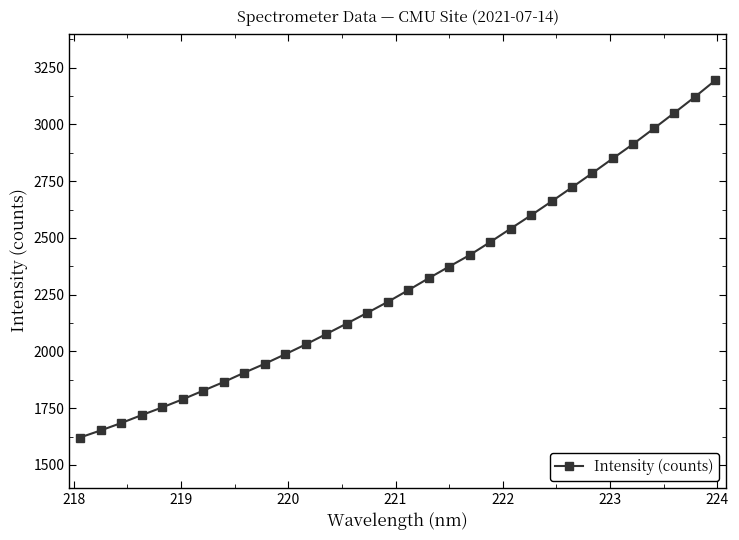

How many values exceed 2269?

16